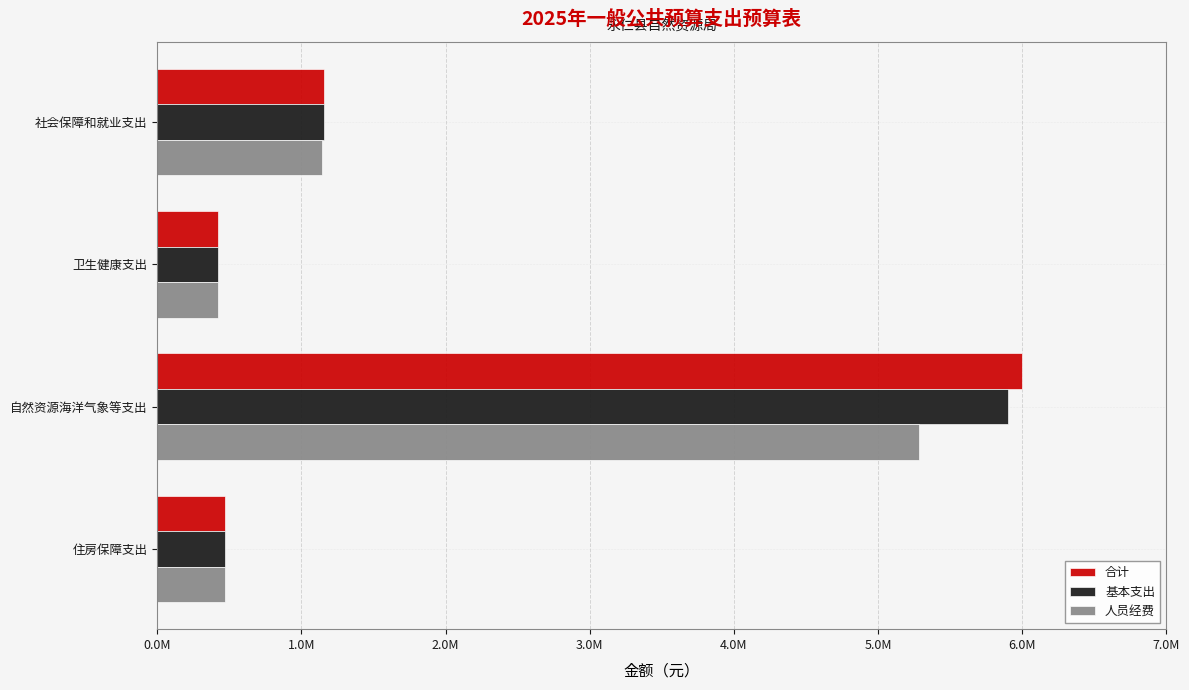

At which category is the sum across all series the highest?

自然资源海洋气象等支出